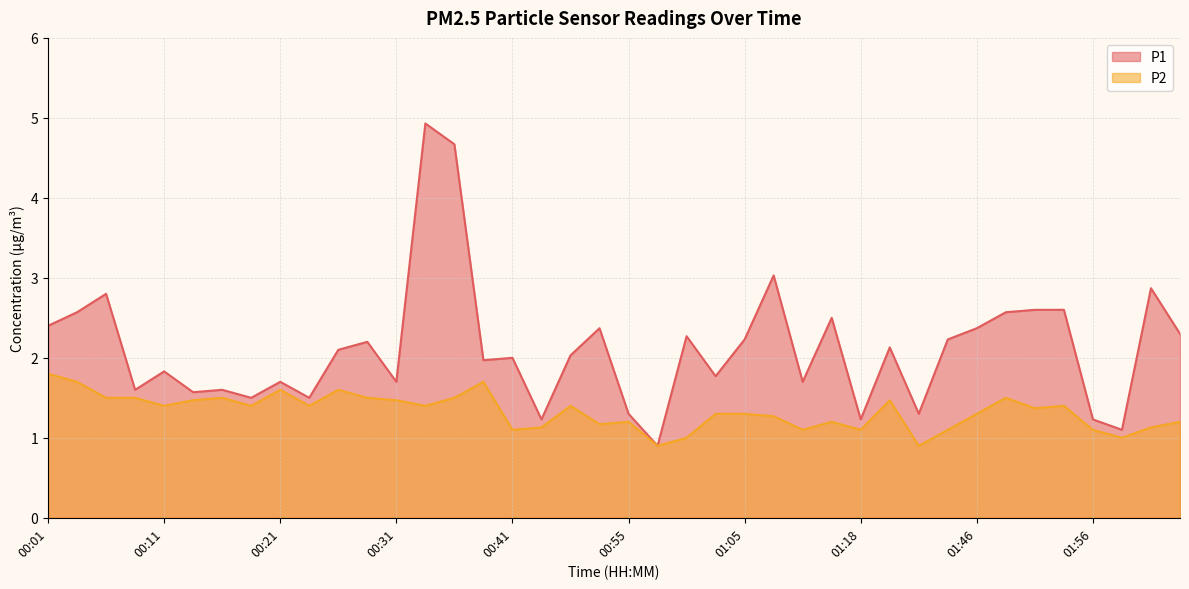

At which label is P1 closest to 2?

00:41